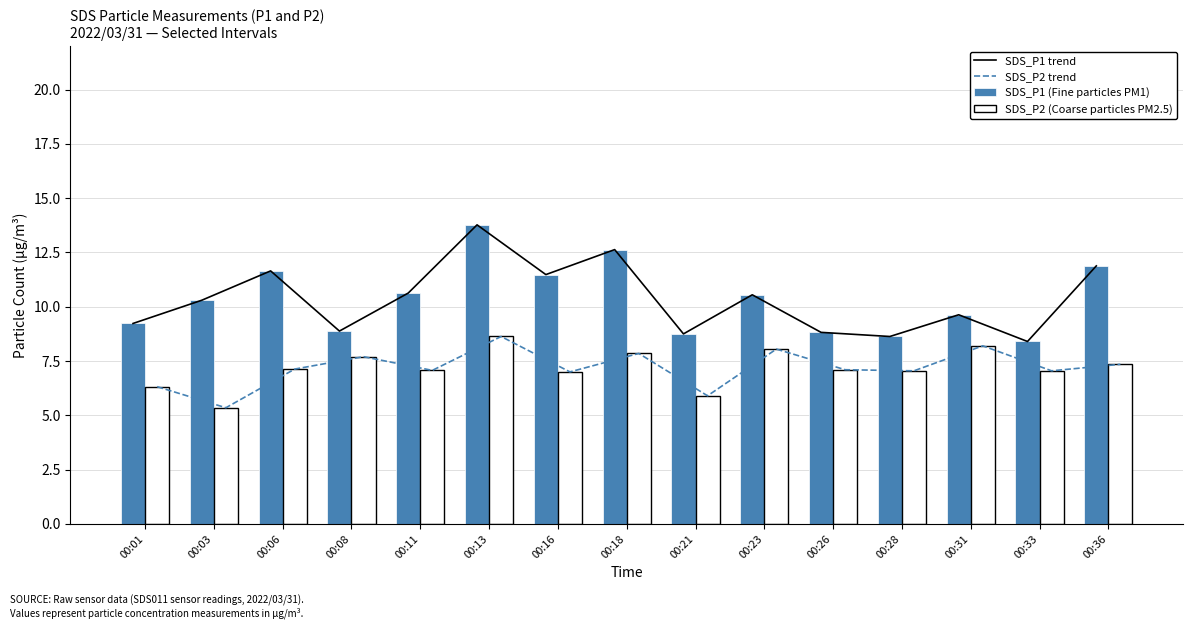

The value of SDS_P2 (Coarse particles PM2.5) at 00:26 is 4.6. True or false?

False